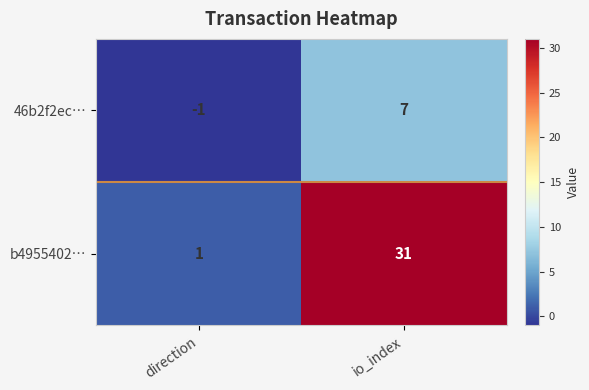

At which label is 46b2f2ec… closest to 3?

direction